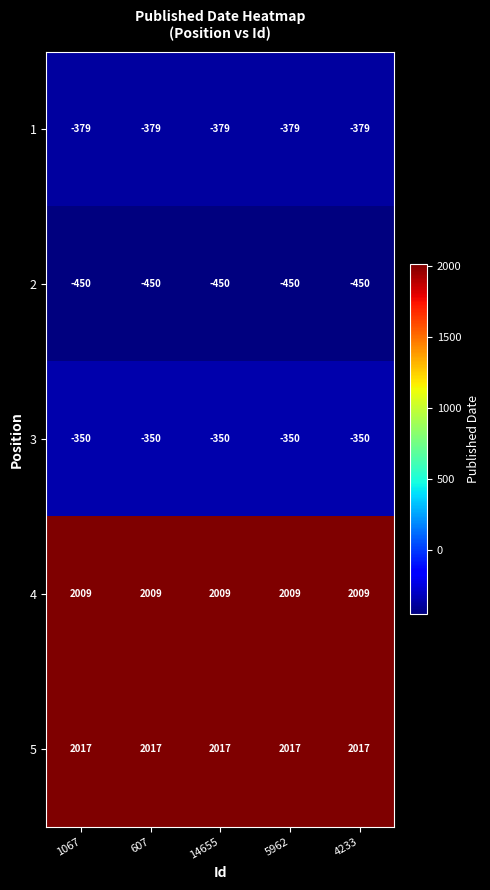

What is the maximum value shown in the chart?

2017